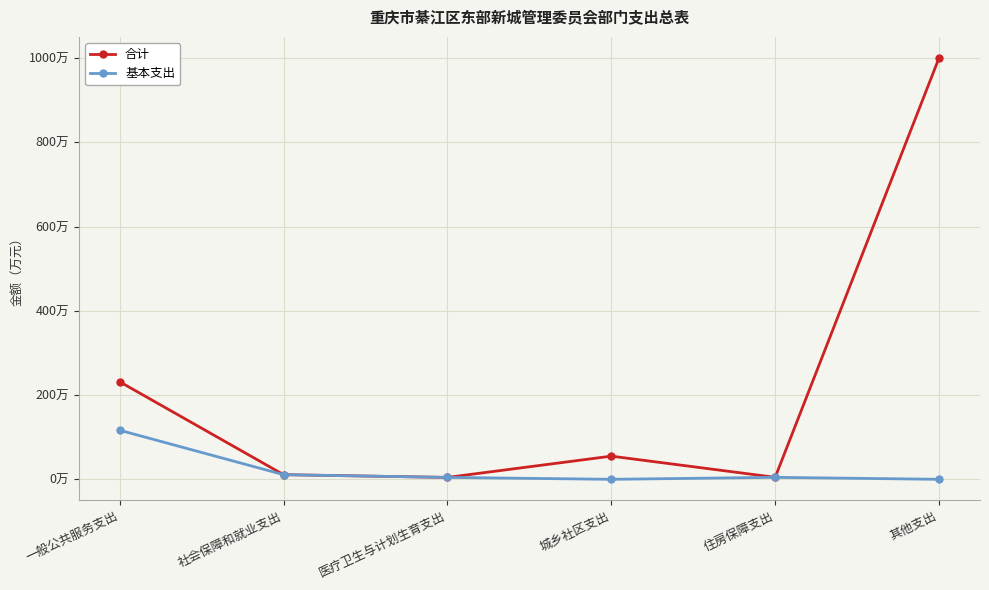

Is it true that 基本支出 equals 4.5 at 医疗卫生与计划生育支出?

True